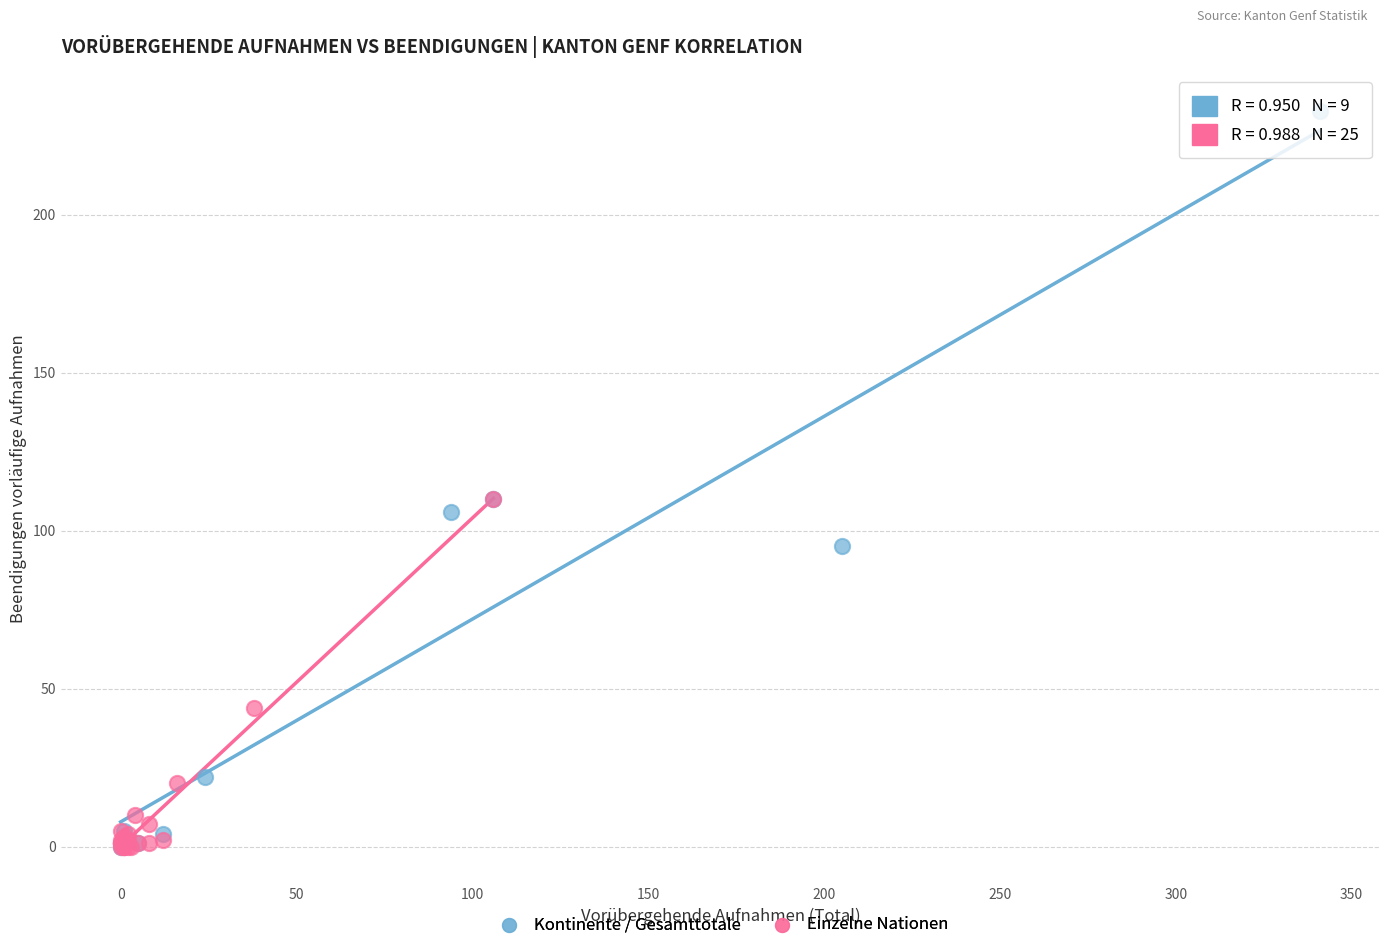

Which series has the largest Y range (max minus min)?

Kontinente / Gesamttotale